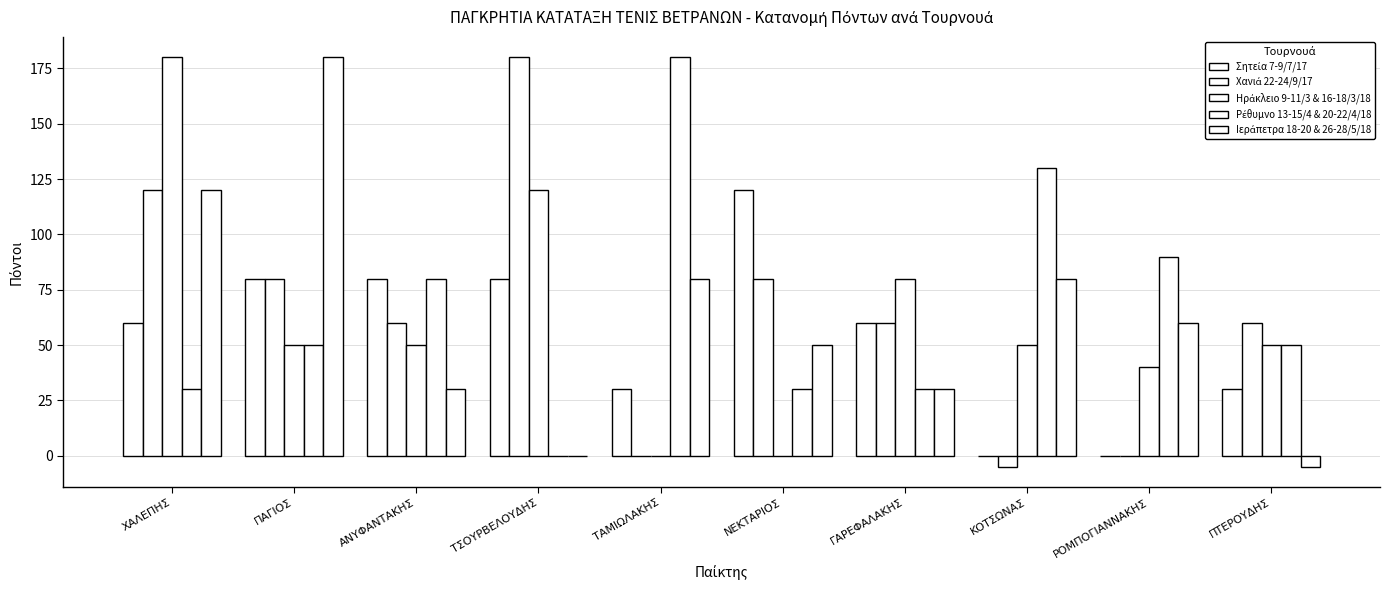

At which label does Χανιά 22-24/9/17 reach its peak?

ΤΣΟΥΡΒΕΛΟΥΔΗΣ